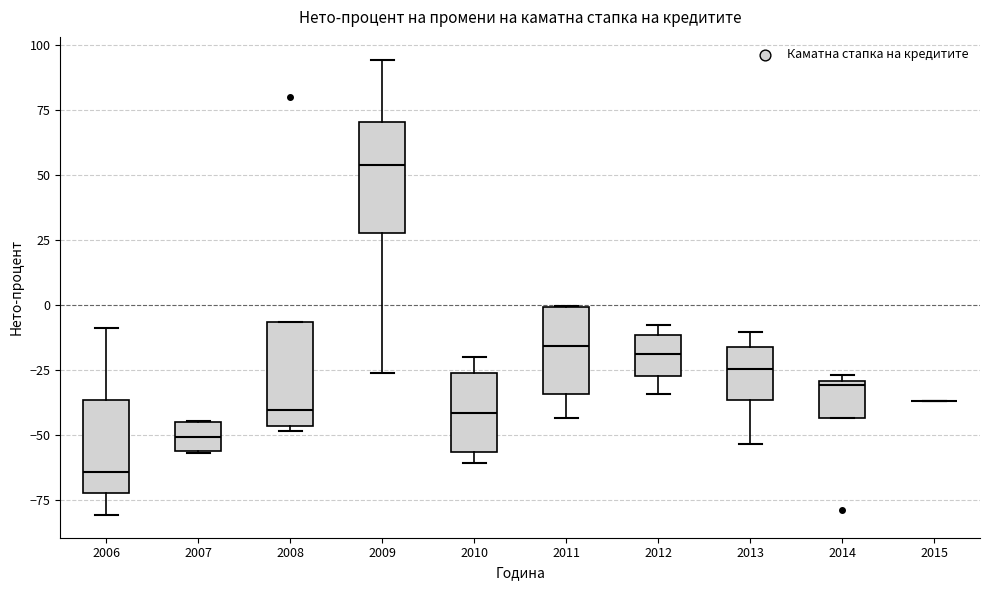

Where does the median line of the box at x = 2011 sit on the y-axis? The values are not printed on the chart, so give them approximately, as read against the axis.

-15